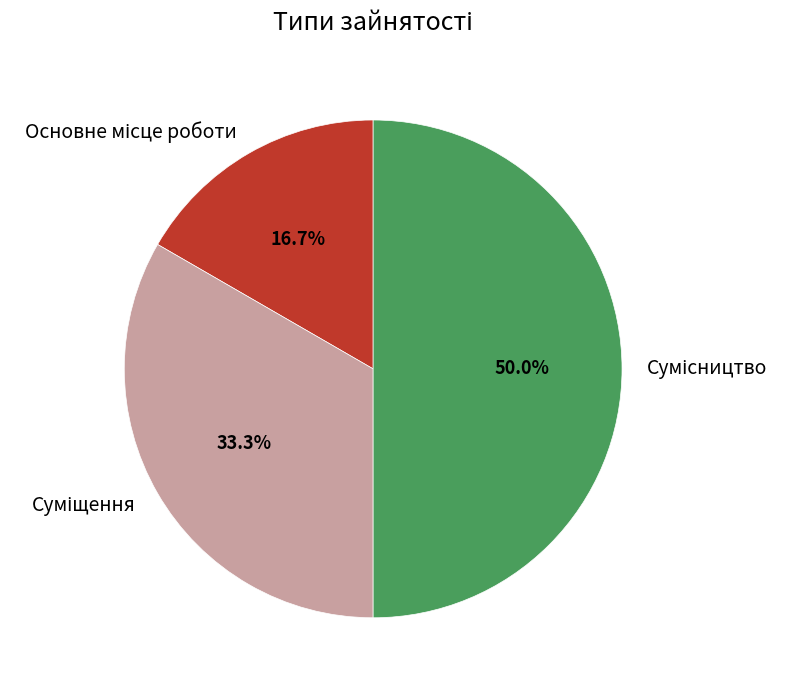

To the nearest percent, what is the average slice percentage?

33%